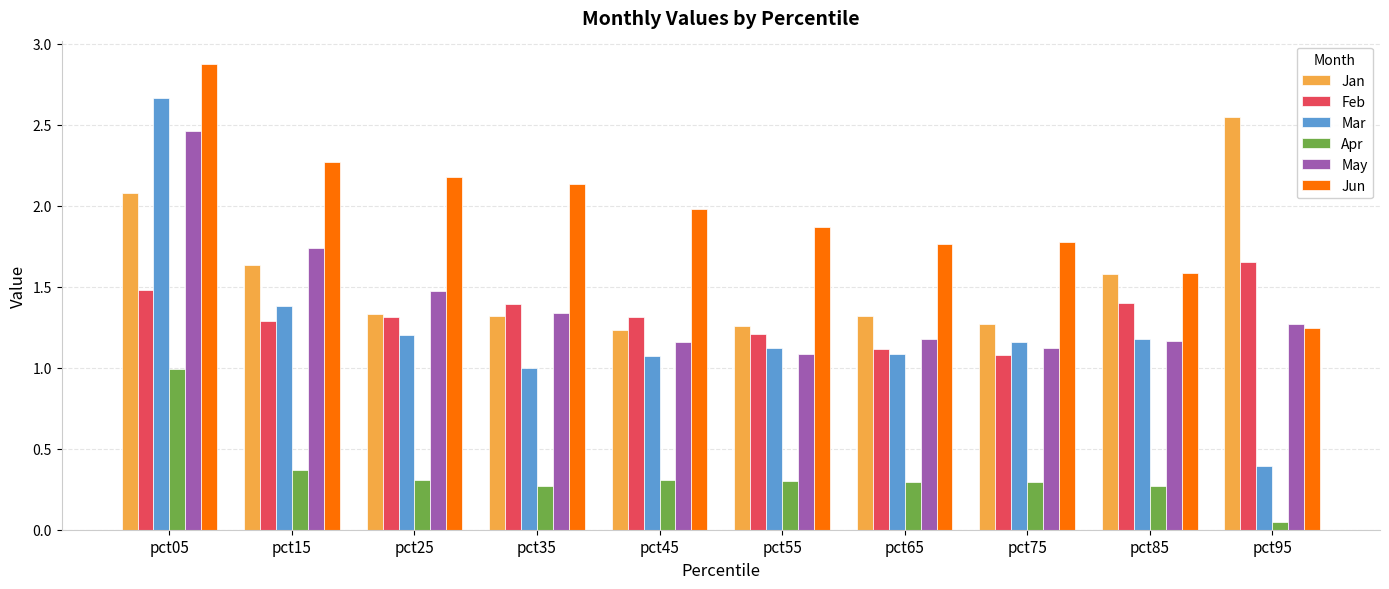

At which label is May closest to 1?

pct55